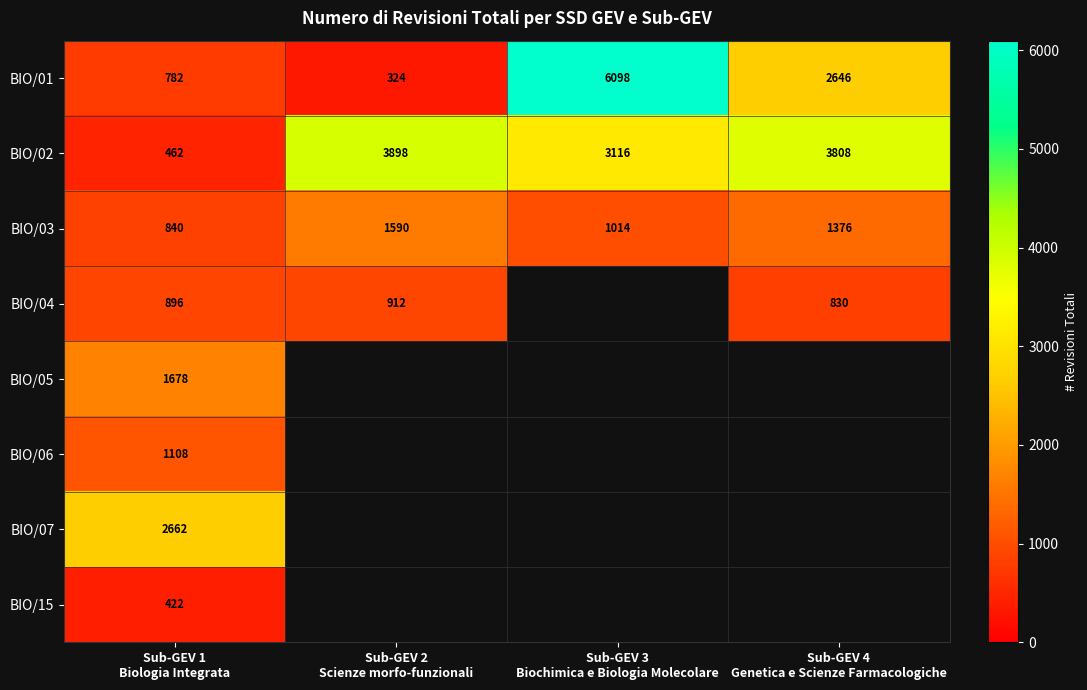

What is the maximum value for BIO/02?

3898